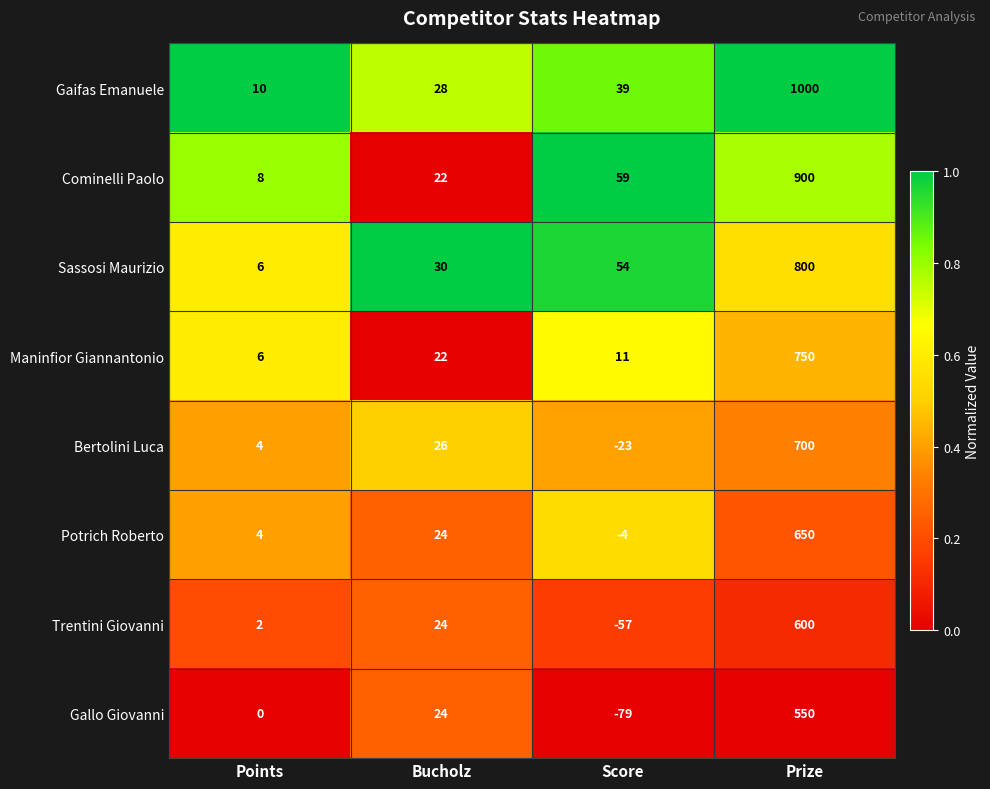

Rank the series by their maximum value, from lowest to highest.

Gallo Giovanni, Trentini Giovanni, Potrich Roberto, Bertolini Luca, Maninfior Giannantonio, Sassosi Maurizio, Cominelli Paolo, Gaifas Emanuele